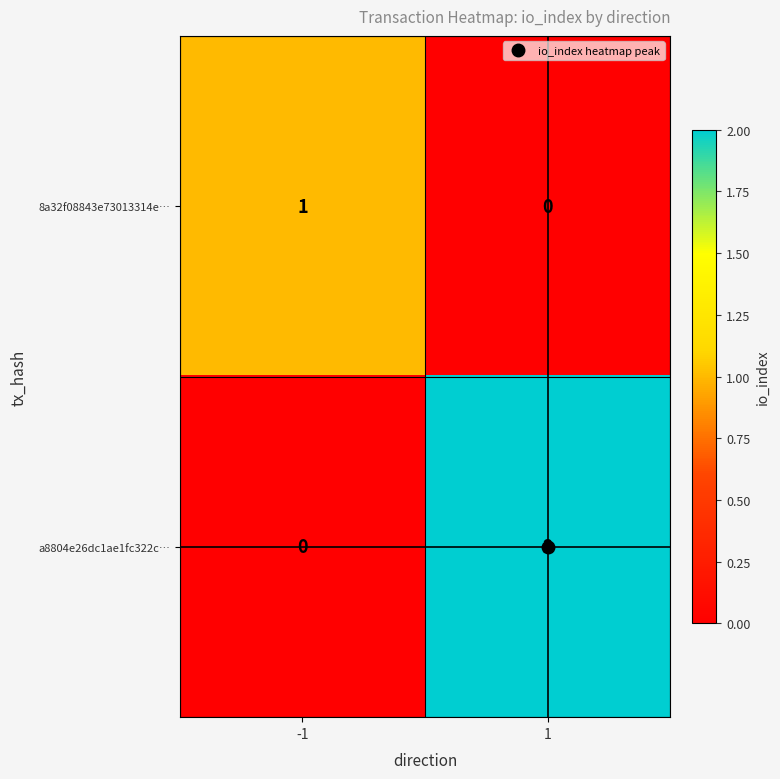

How many distinct data groups are displayed?

2